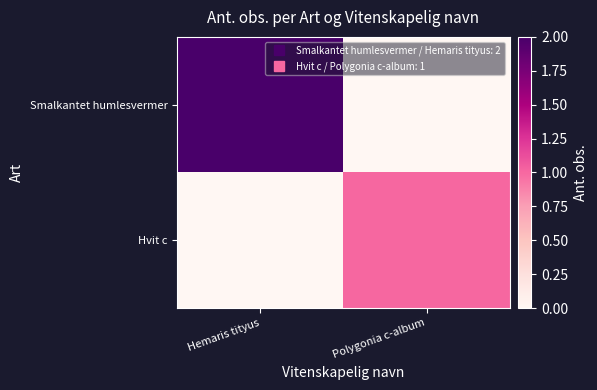

Which series has the largest range (max minus min)?

Smalkantet humlesvermer